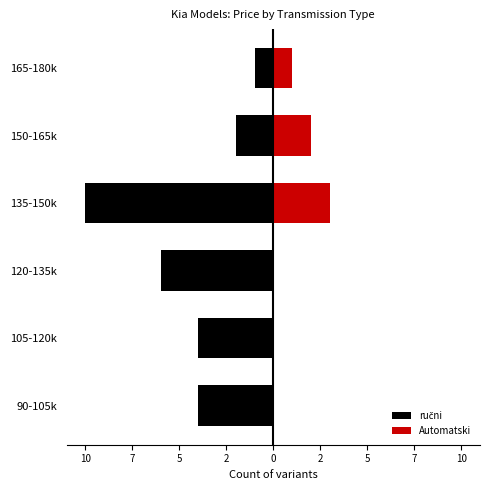

What is the value of the ručni bar at the 5th from the left?

-2